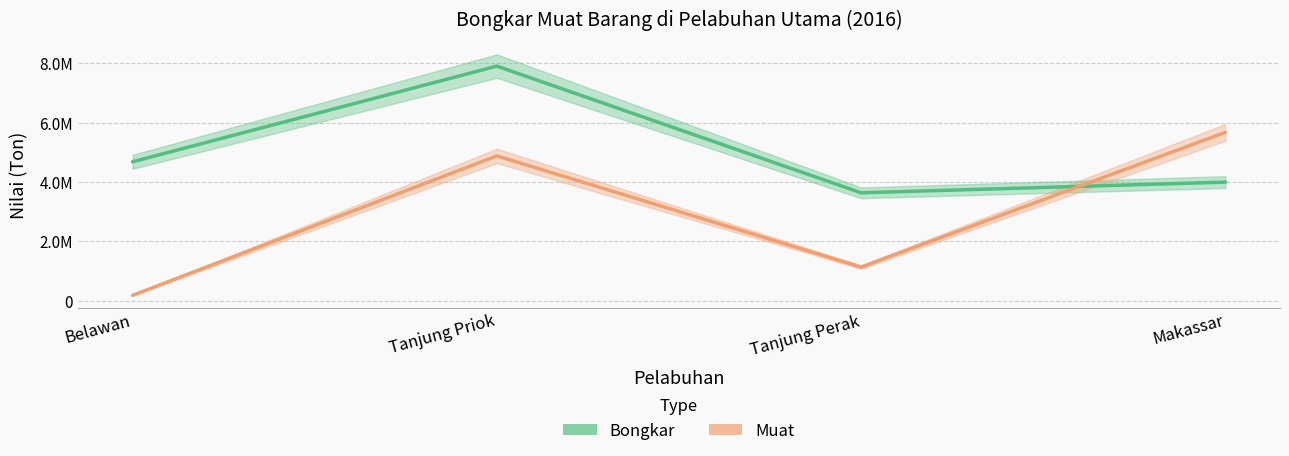

At which category is the sum across all series the highest?

Tanjung Priok